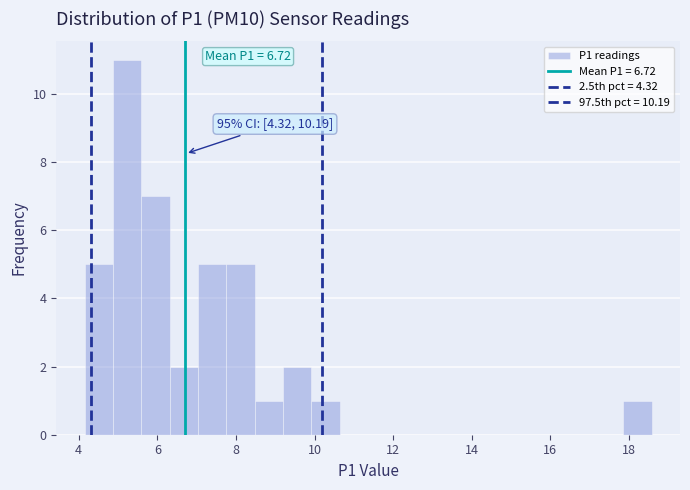

Around what value on the x-axis is the tallest bar? Give the approximate position of its centre, as read against the axis.

5.2